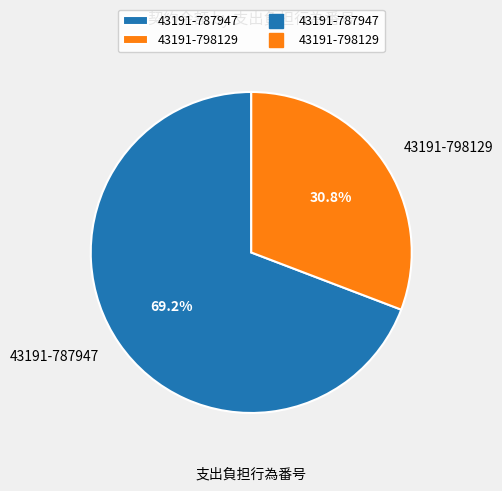

To the nearest percent, what percentage of the pie is 43191-787947?

69%